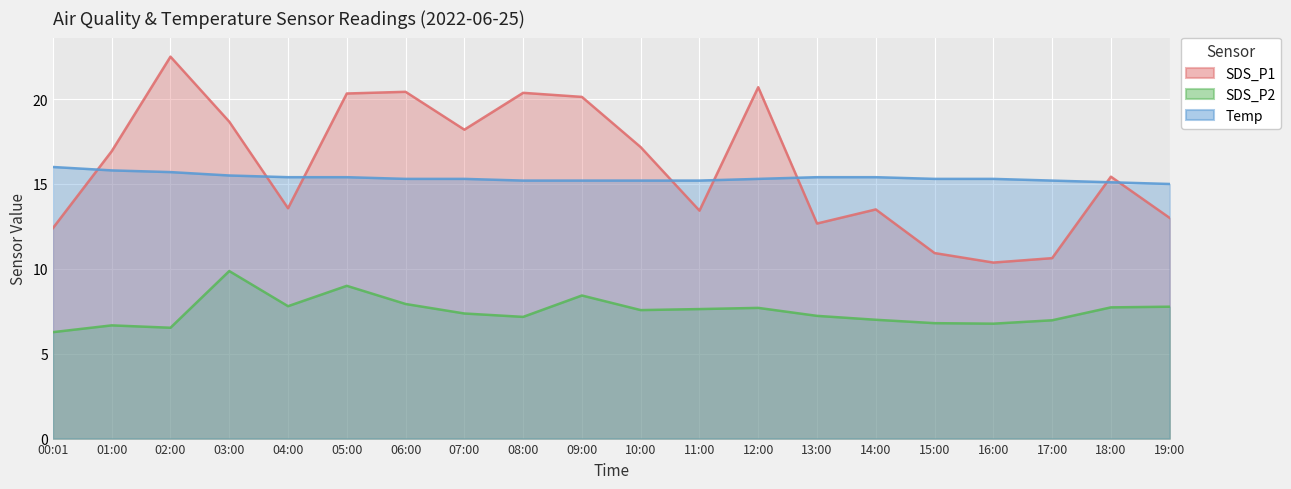

What is the sum of all SDS_P2 values?

150.2